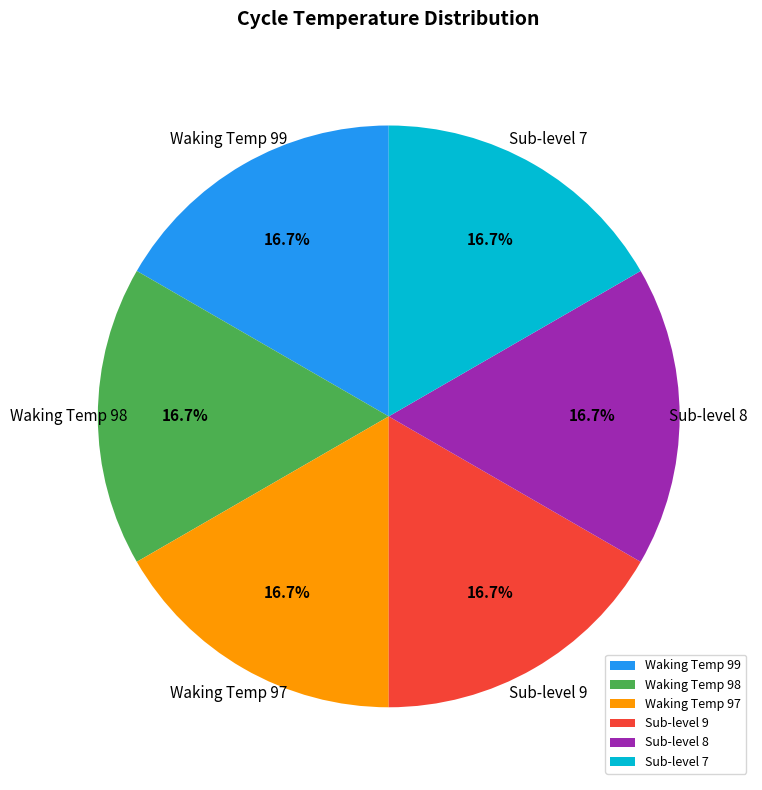

Does any single category account for the majority?

No